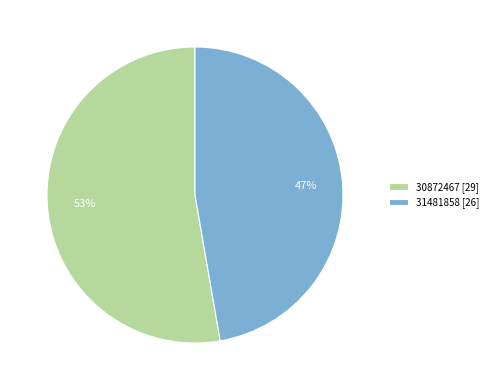

Combined, do 31481858 and 30872467 account for over 50%?

Yes